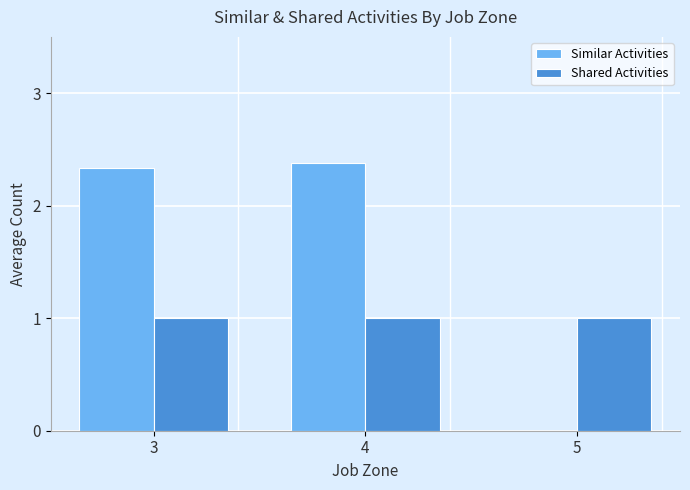

What is the sum of all Similar Activities values?

4.7